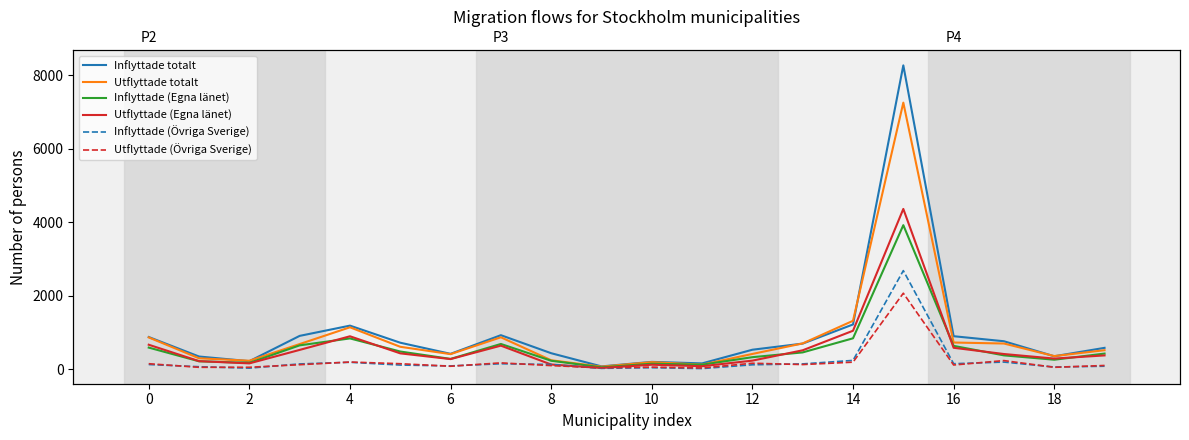

What is the difference between the Utflyttade totalt values at 12 and 6?

274